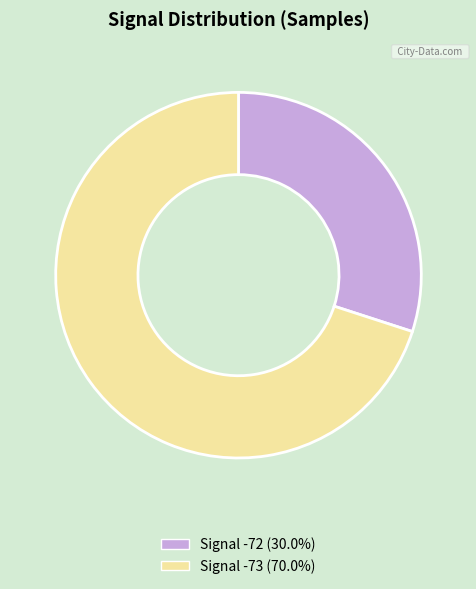

Is there a majority slice in this chart?

Yes